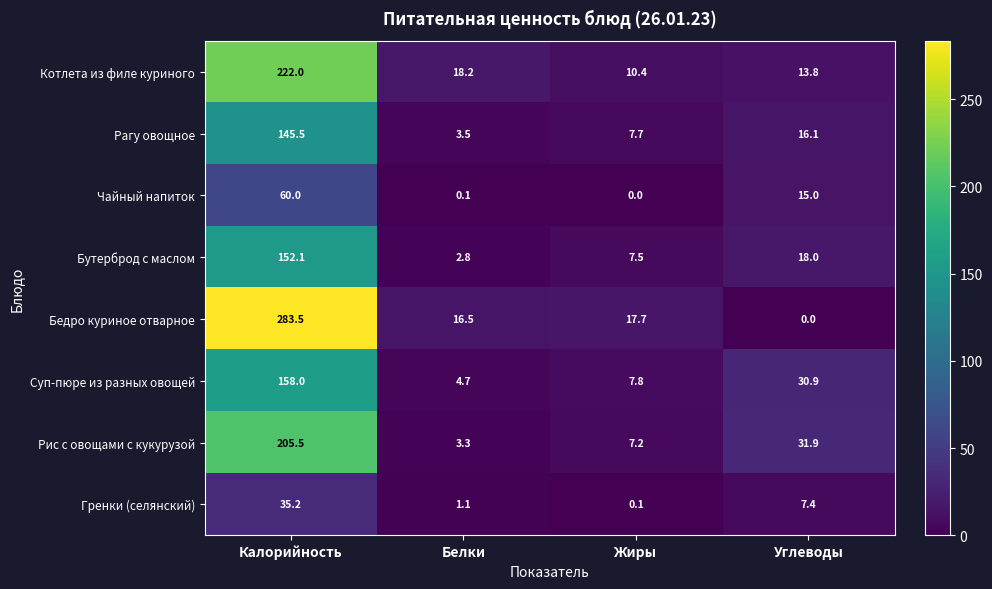

What is the sum of all Бутерброд с маслом values?

180.4